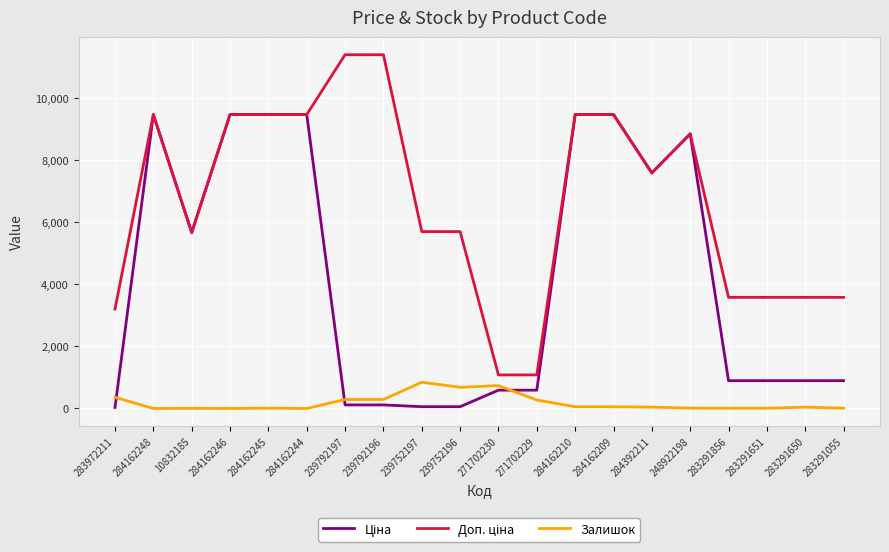

Is it true that Залишок equals 53.0 at 284162209?

True